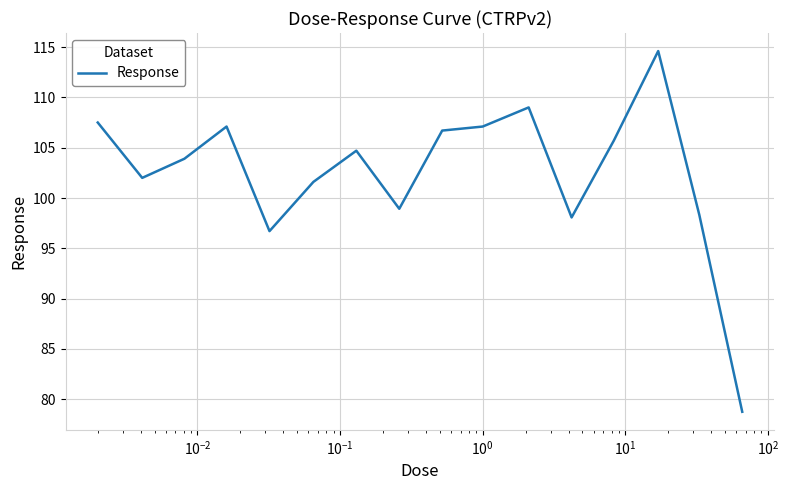

What is the minimum value shown in the chart?

78.8